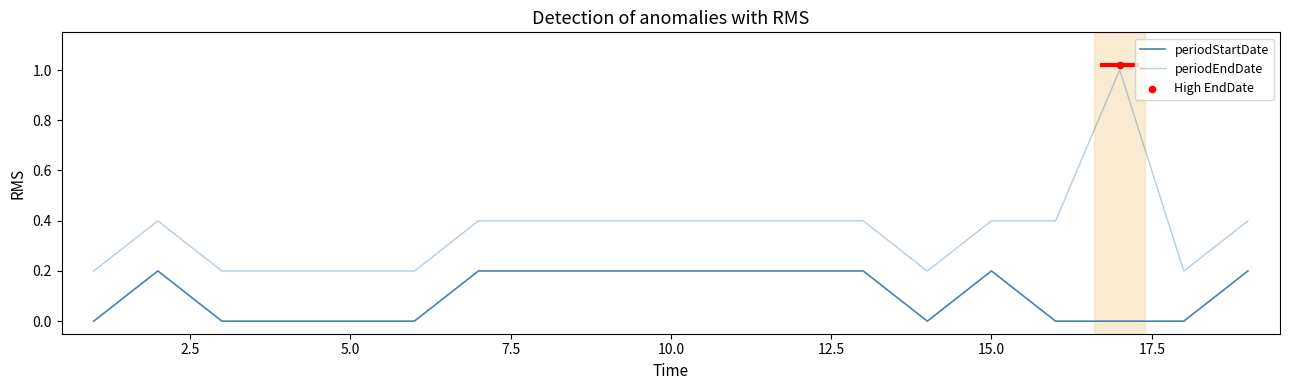

What is the total value across all series at 5.0?

0.2